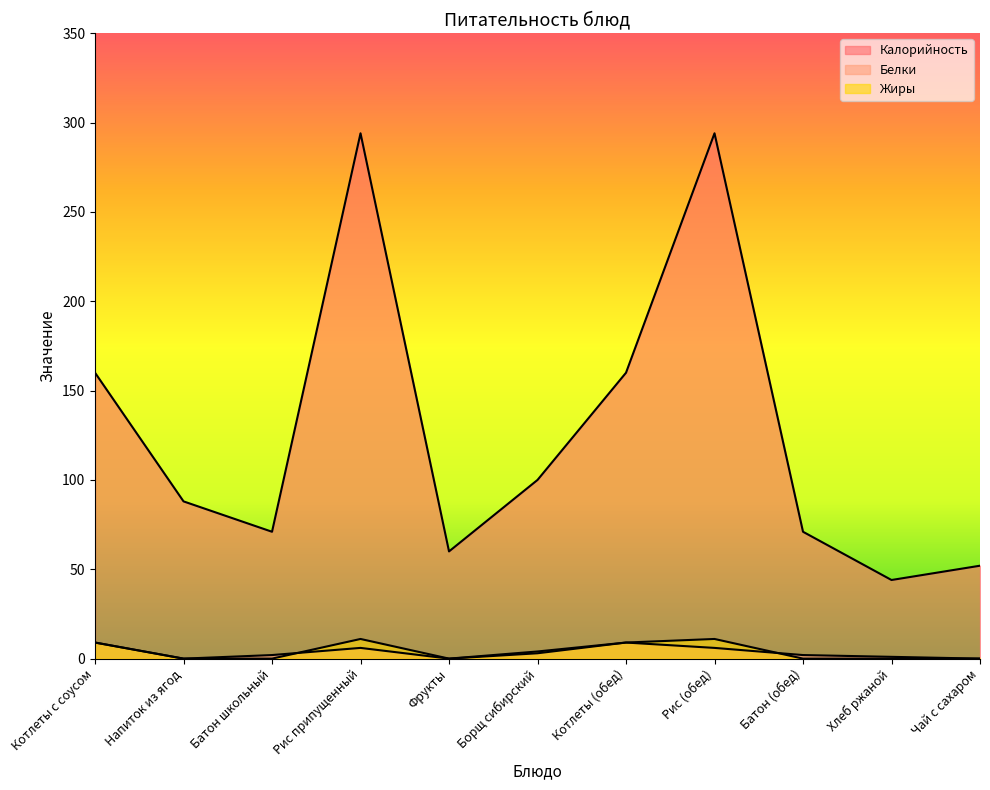

What is the difference between the second highest and minimum values in the Калорийность series?

250